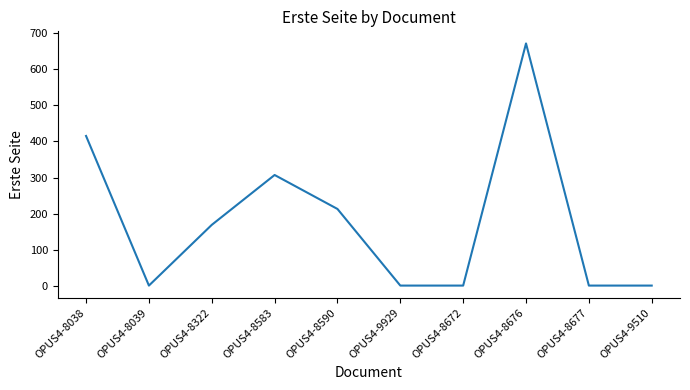

What value does the data have at OPUS4-8039?

1